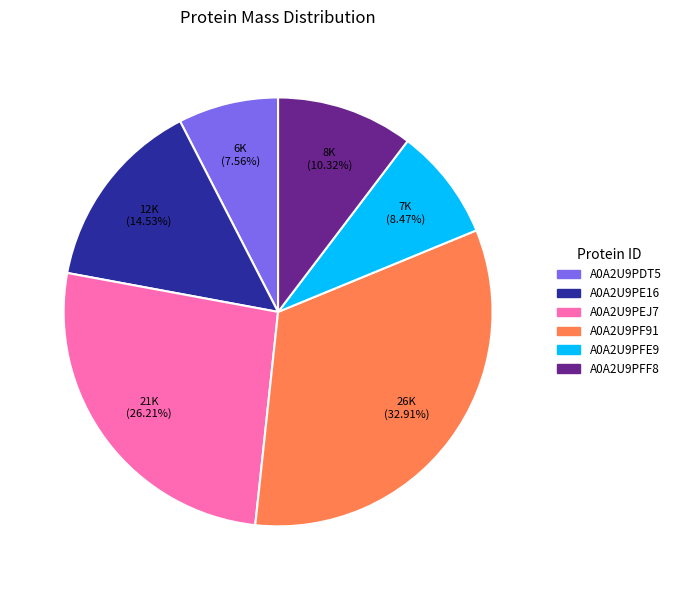

Do A0A2U9PF91 and A0A2U9PFE9 together represent more than half of the pie?

No